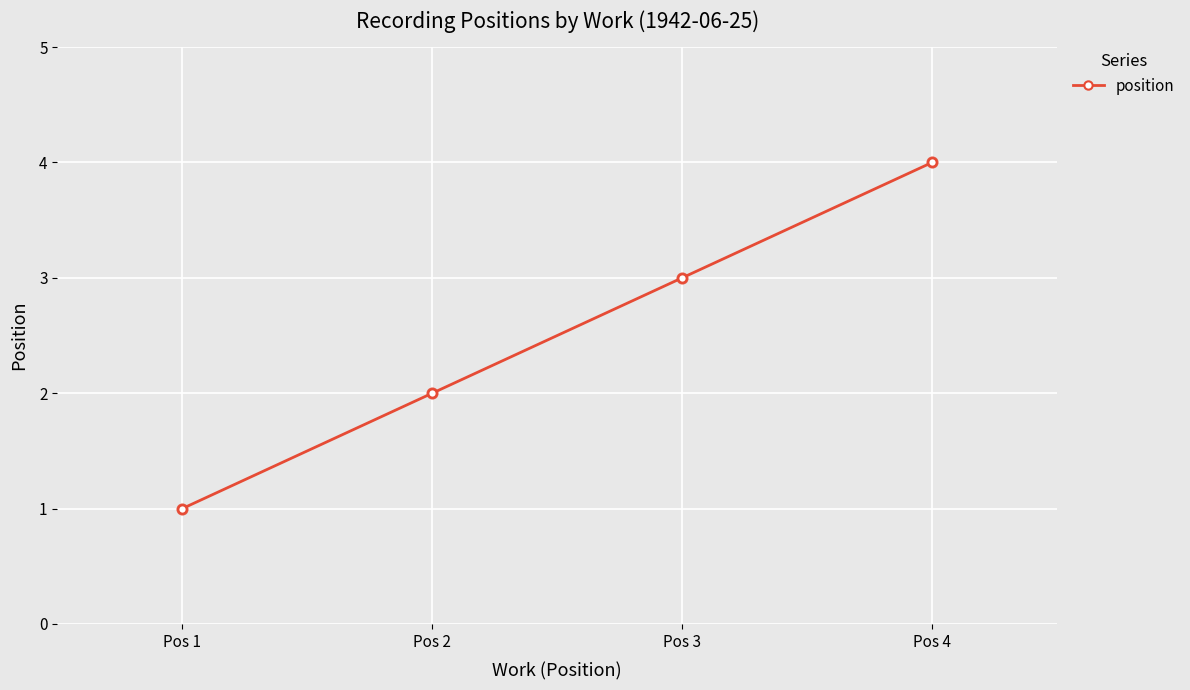

Which has a higher value, Pos 2 or Pos 3?

Pos 3